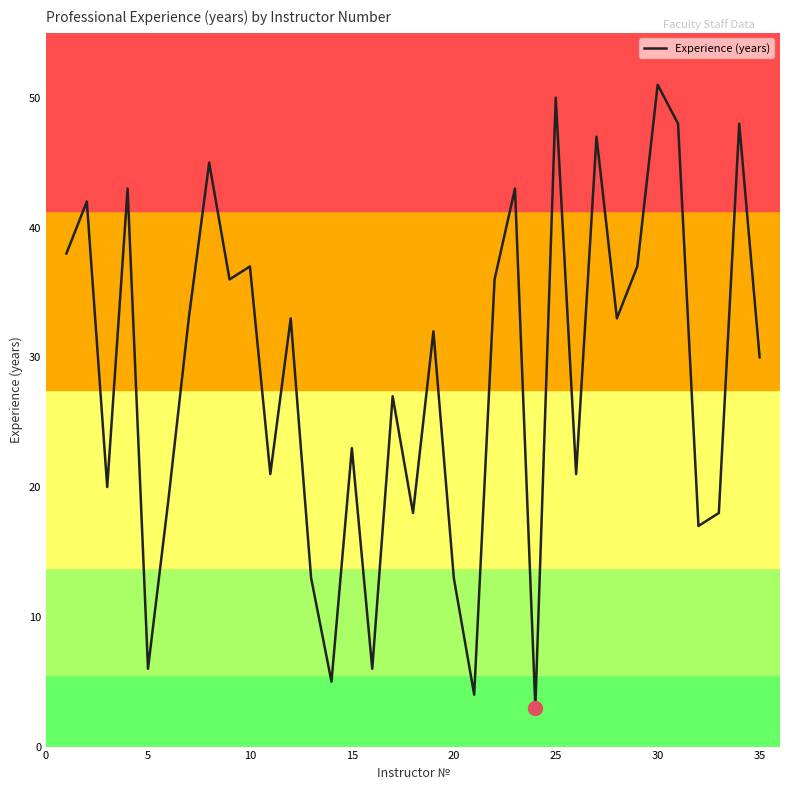

What is the difference between the maximum and minimum values?

48